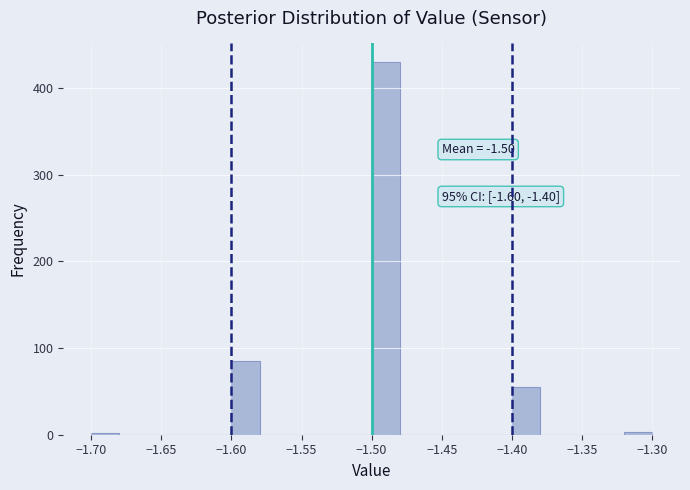

Over which range of the x-axis is the bar tallest?

-1.50 to -1.48